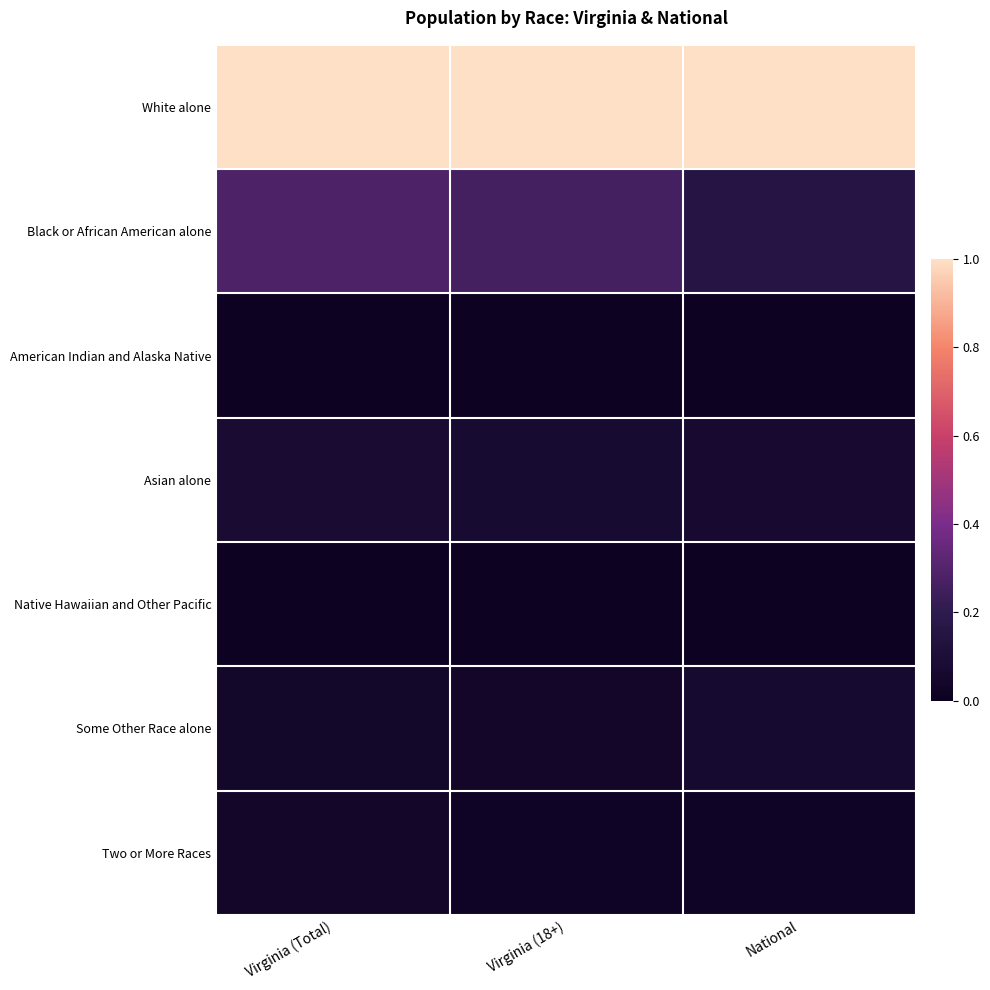

At Virginia (Total), list the series in order from smallest to largest.

Native Hawaiian and Other Pacific, American Indian and Alaska Native, Two or More Races, Some Other Race alone, Asian alone, Black or African American alone, White alone